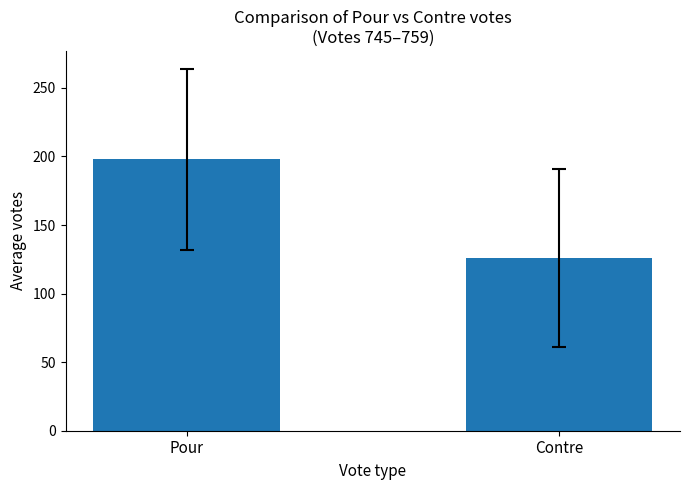

What is the label of the 1st bar from the left?

Pour